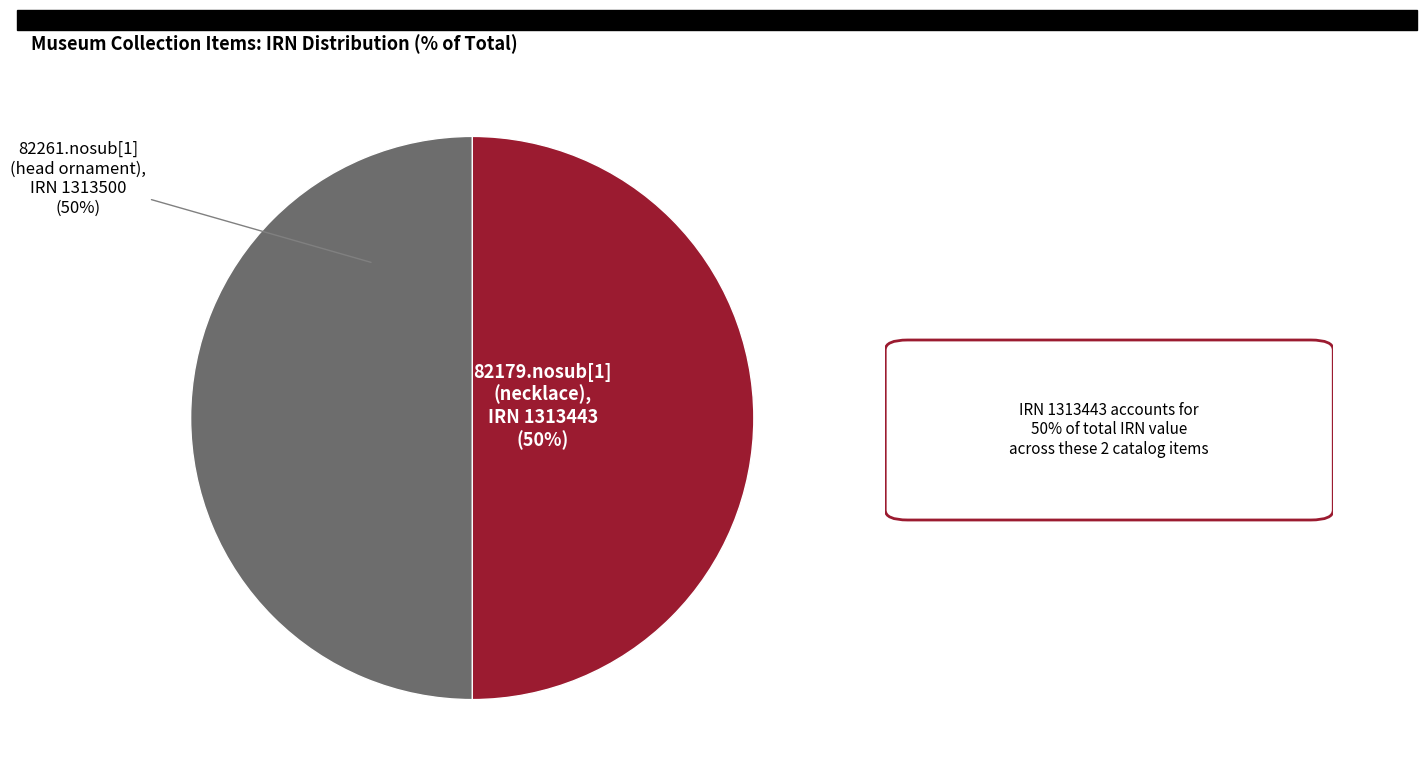

To the nearest percent, what is the average slice percentage?

50%